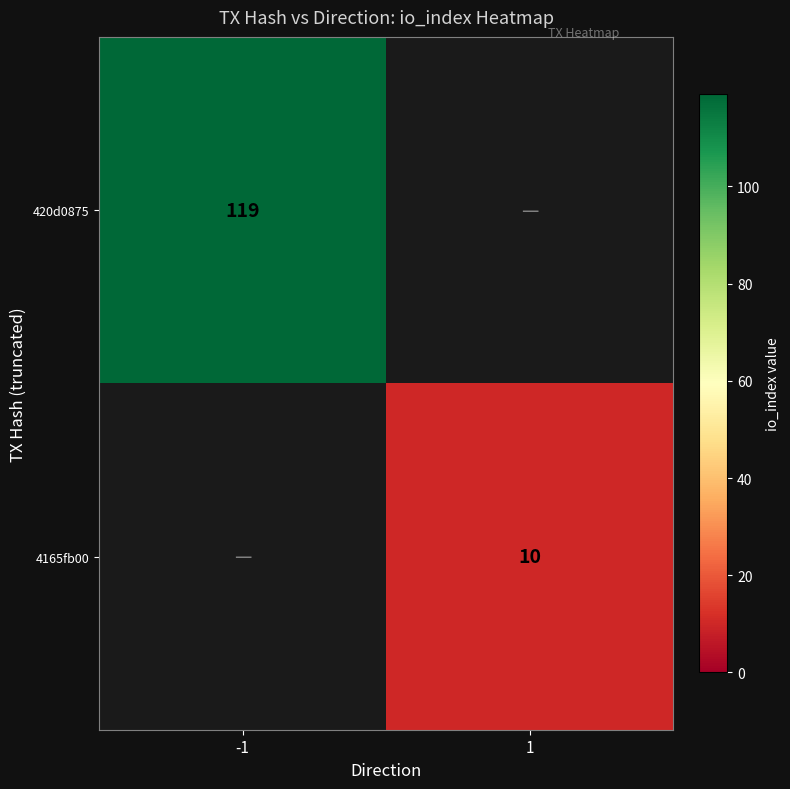

What is the total value across all series at -1?

119